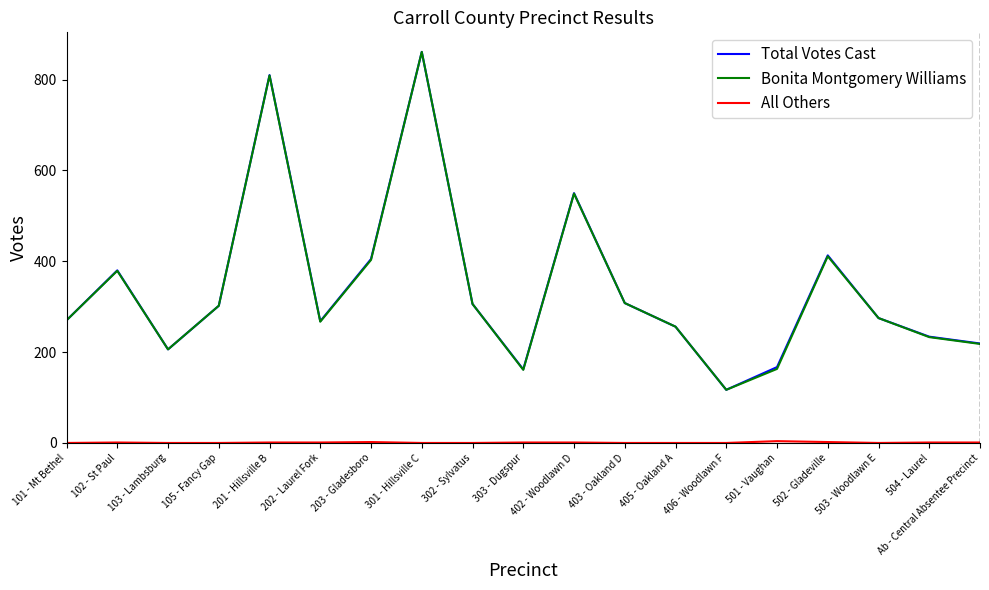

At which category is the sum across all series the highest?

301 - Hillsville C